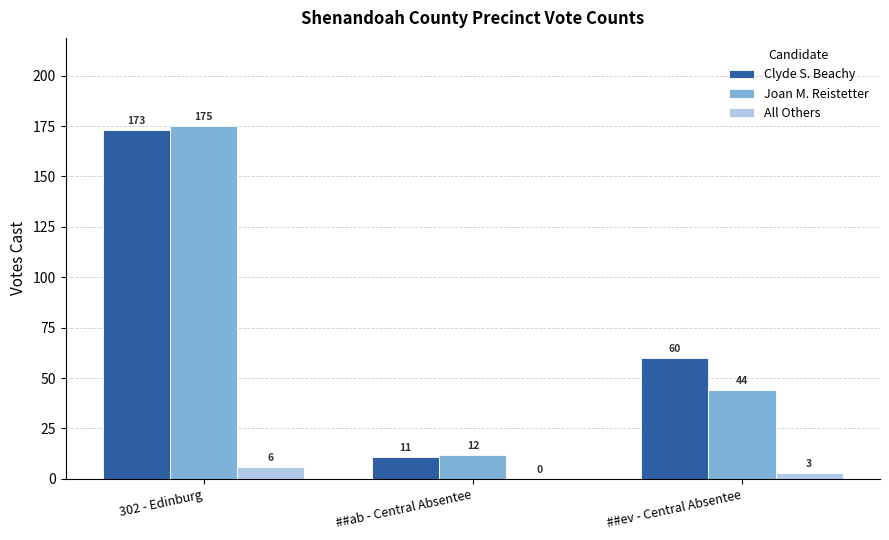

Is it true that Clyde S. Beachy equals 60 at ##ev - Central Absentee?

True